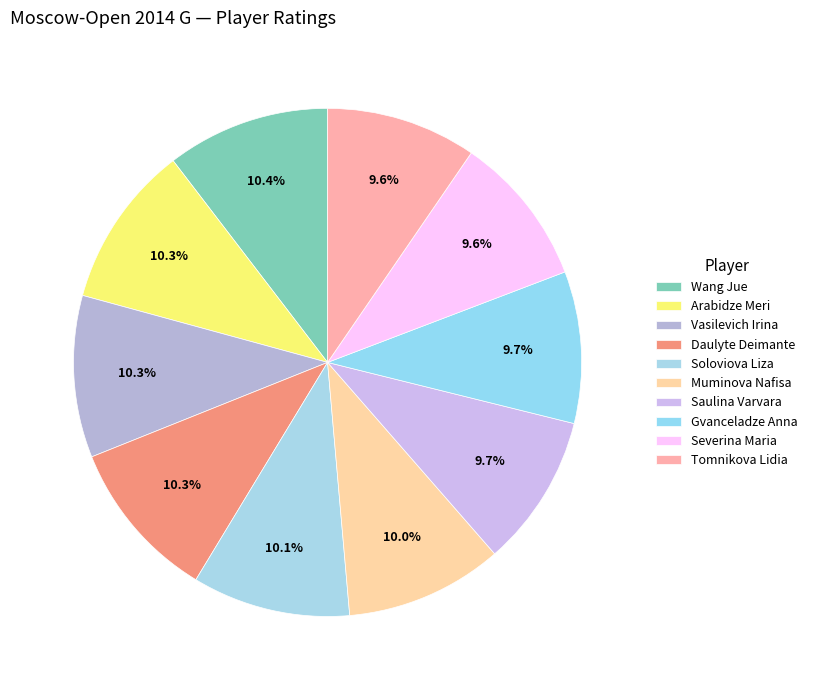

Is it true that Vasilevich Irina is 10% of the pie?

True